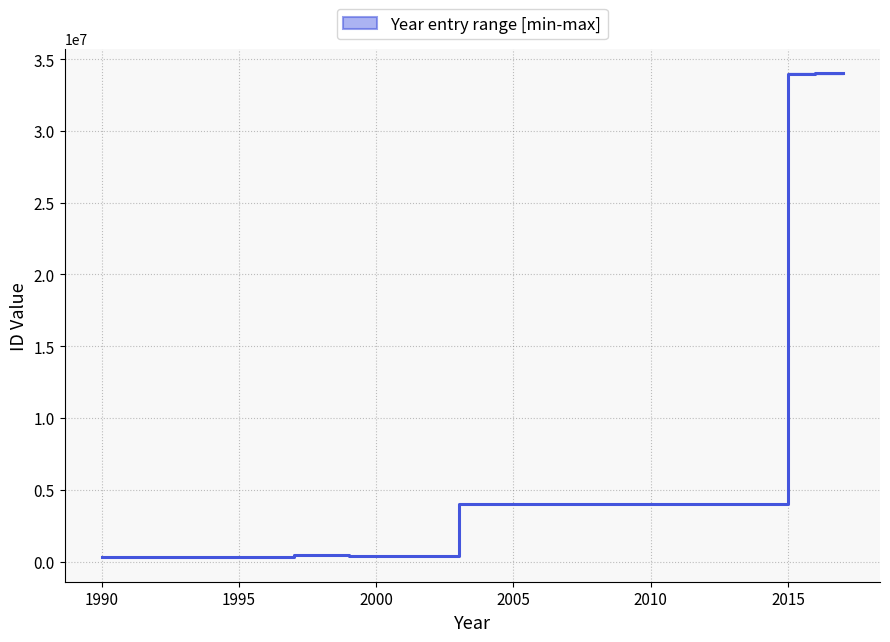

At which category does the data reach its first local valley?

2000